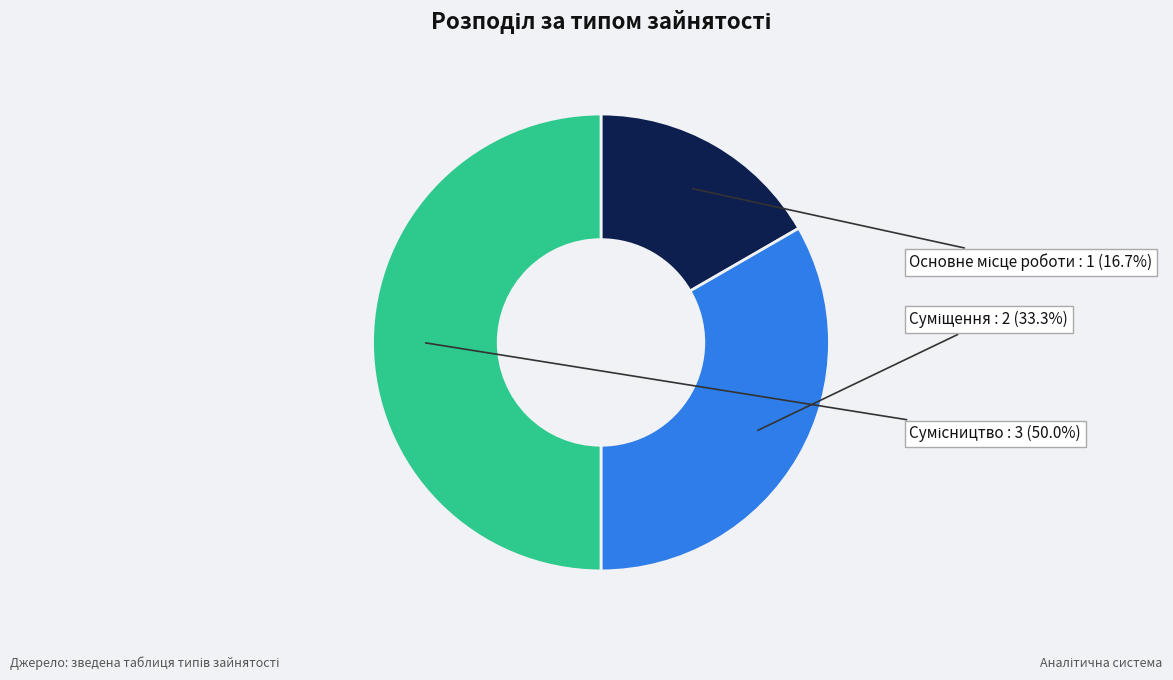

How many slices are in this pie chart?

3